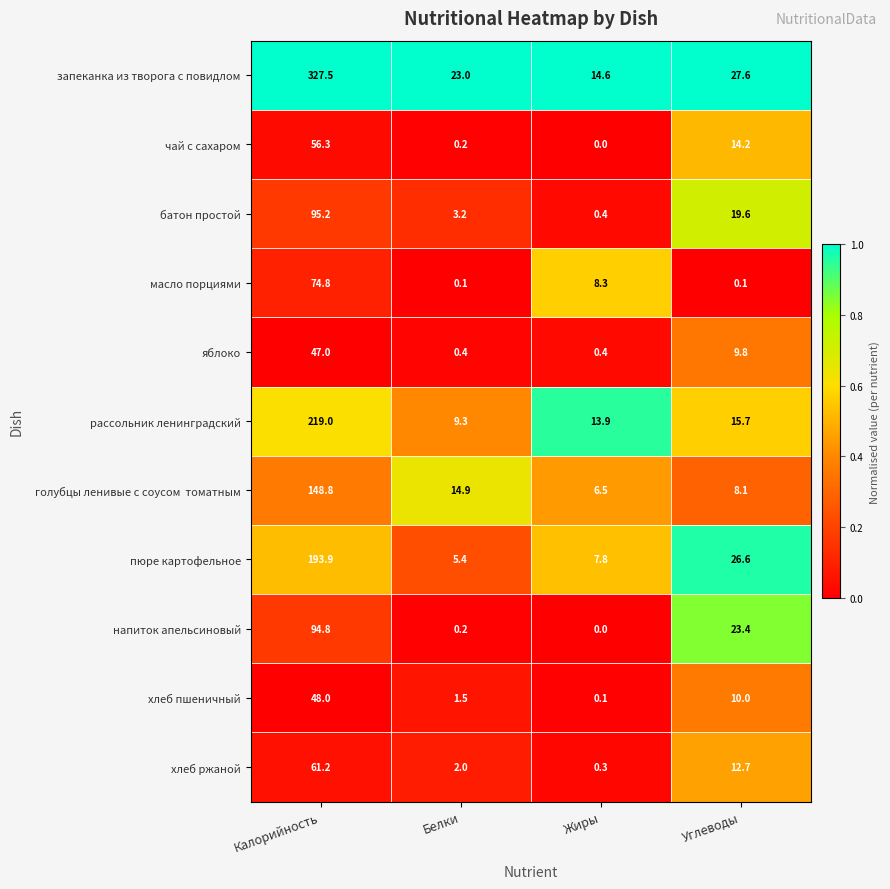

What is the sum of all яблоко values?

57.6